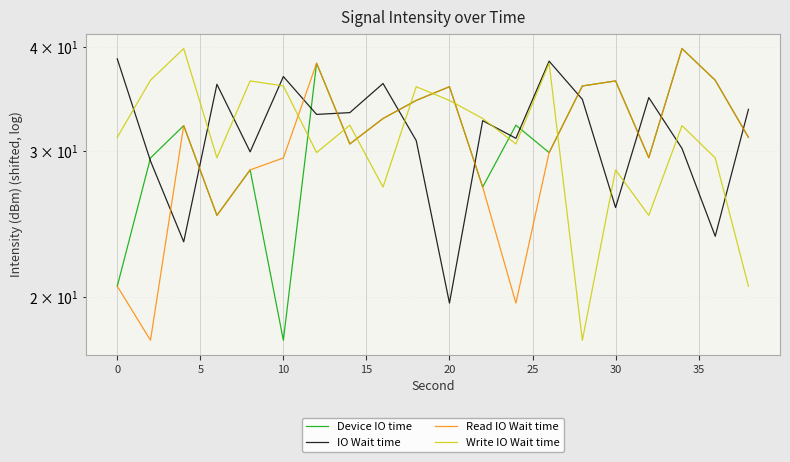

True or false: Read IO Wait time and Device IO time intersect in this chart.

False